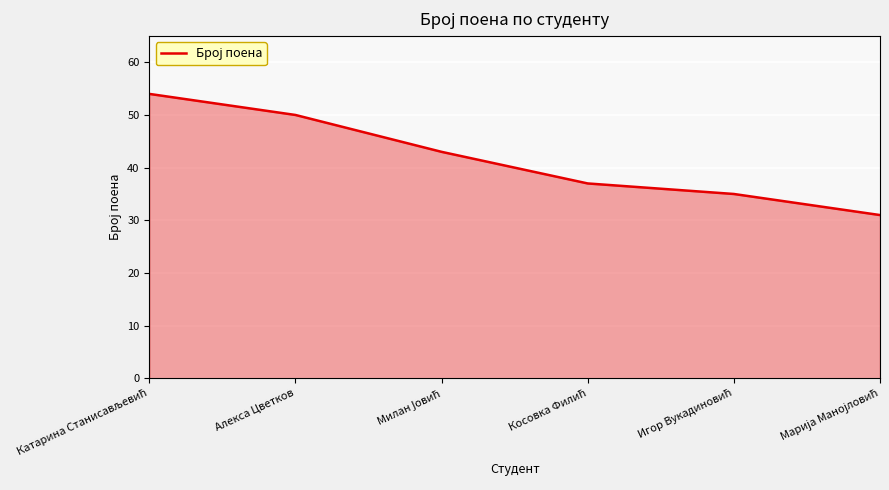

What is the maximum value shown in the chart?

54